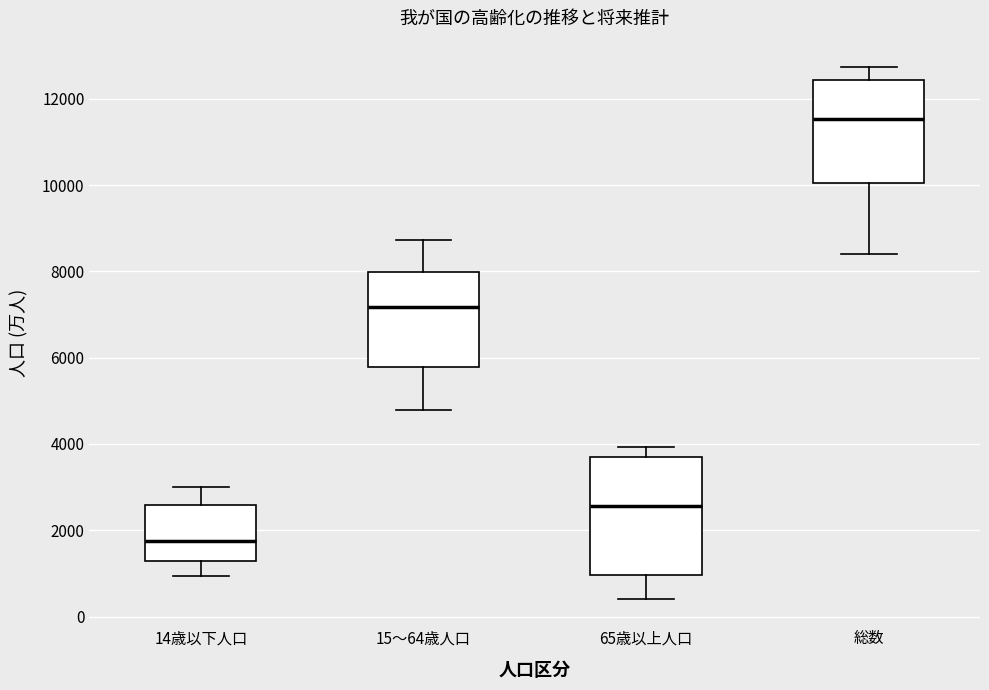

Reading left to right, transcribe this box plot: for each box, give where its median line is, the range the box spans, and where its two whiskers end, as read against the y-axis. The values are not printed on the chart, so give them approximately, as read against the axis.

14歳以下人口: median 1800, box 1200 to 2600, whiskers 1000 to 3000
15～64歳人口: median 7200, box 5800 to 8000, whiskers 4800 to 8800
65歳以上人口: median 2600, box 1000 to 3600, whiskers 400 to 4000
総数: median 11600, box 10000 to 12400, whiskers 8400 to 12800